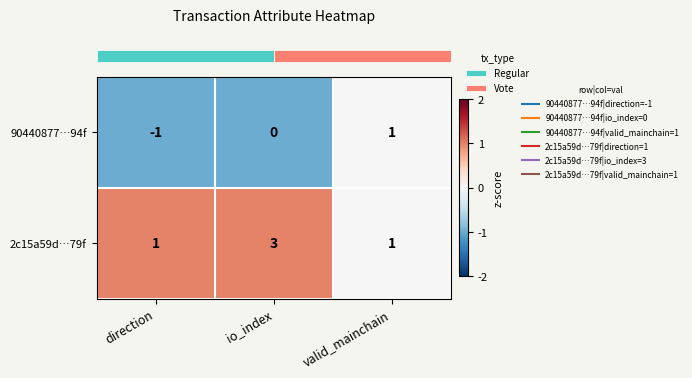

What is the sum of the 2c15a59d…79f values at io_index and direction?

4